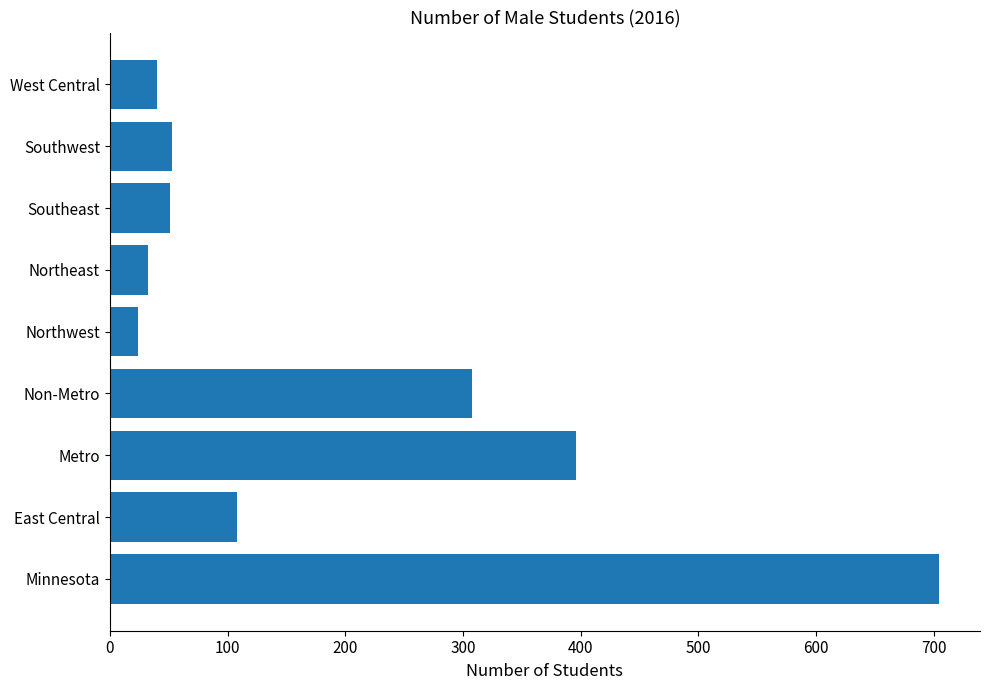

Which category has the lowest value across all series?

Northwest